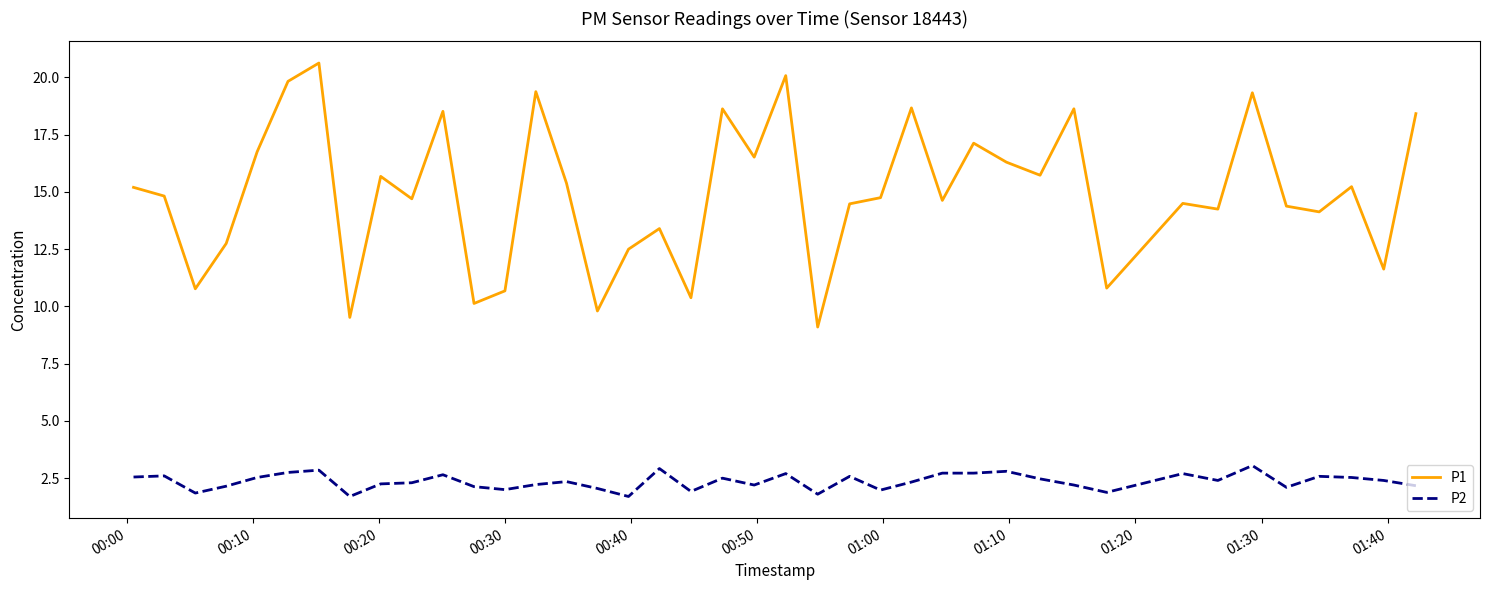

Rank the series by their maximum value, from lowest to highest.

P2, P1